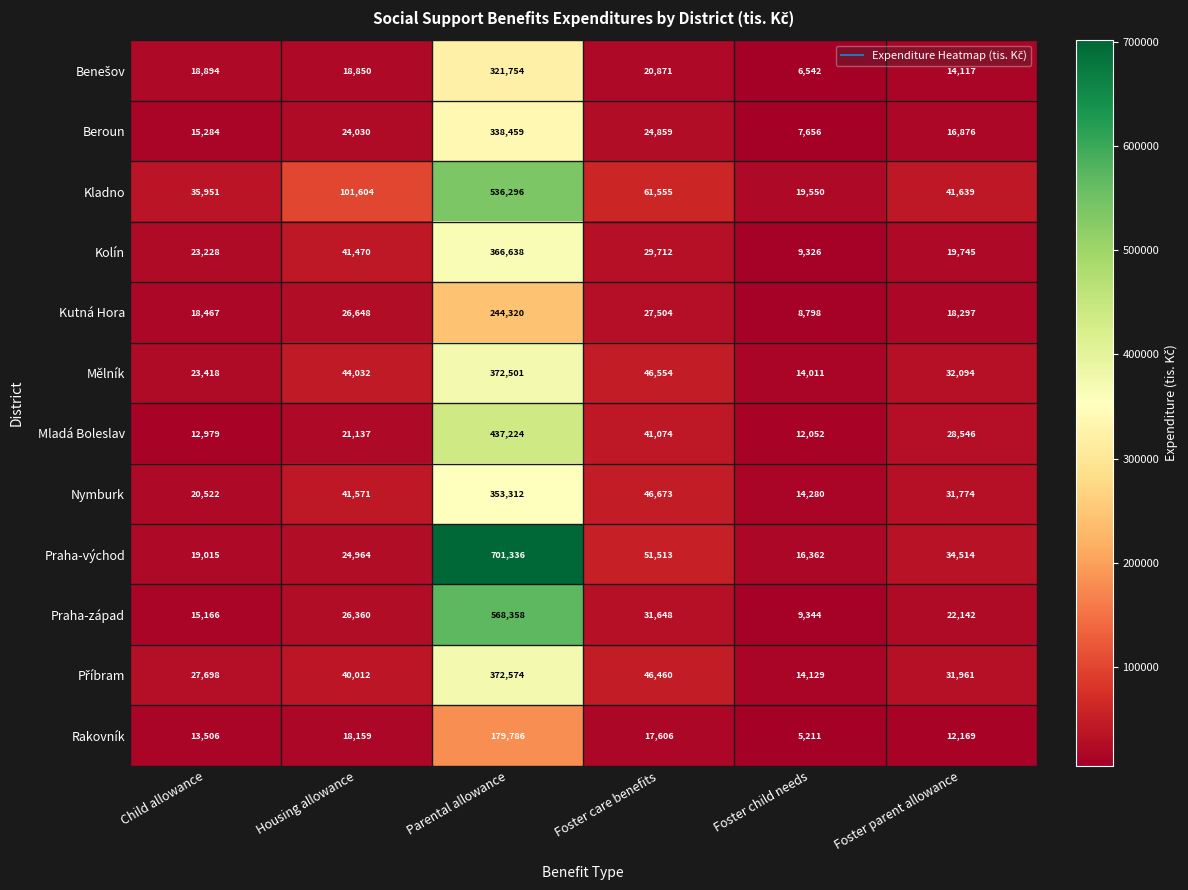

Which series has the largest range (max minus min)?

Praha-východ